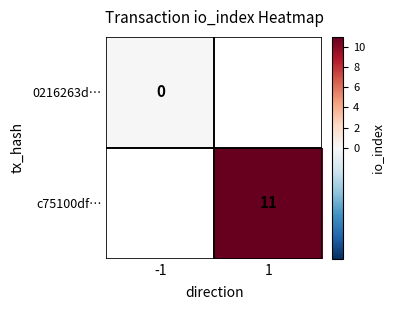

Which label corresponds to the largest value in the chart?

1